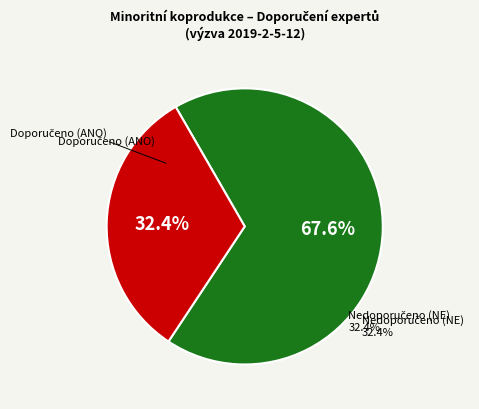

How many slices are in this pie chart?

2